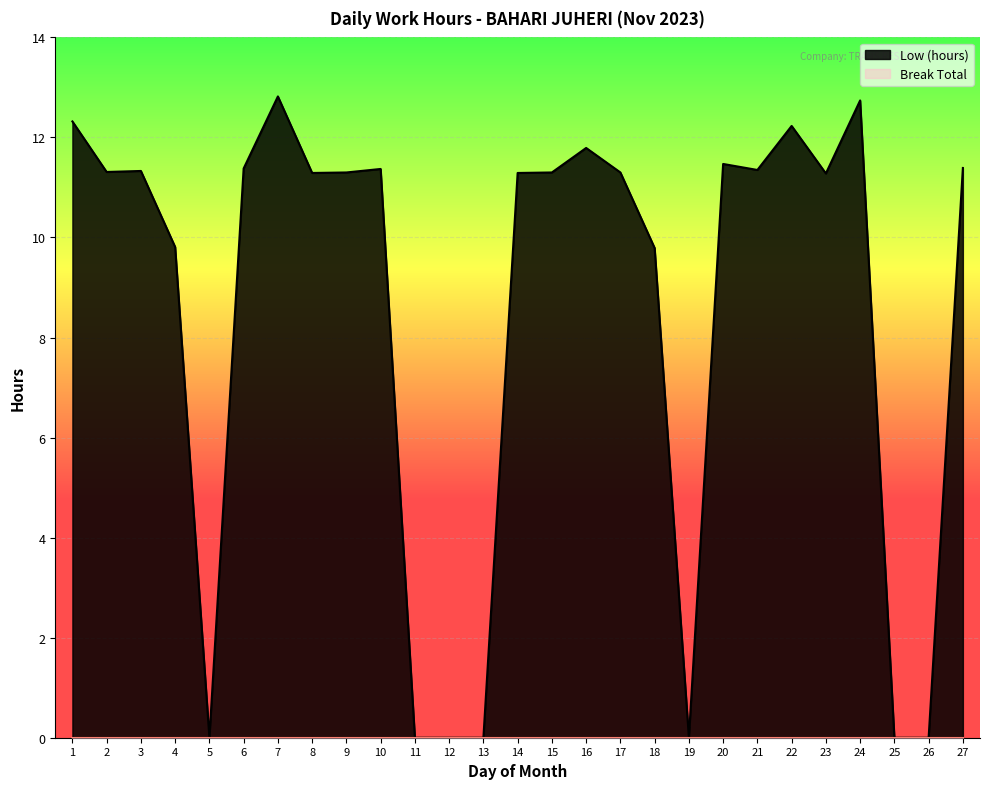

What is the approximate value at 2?

11.3